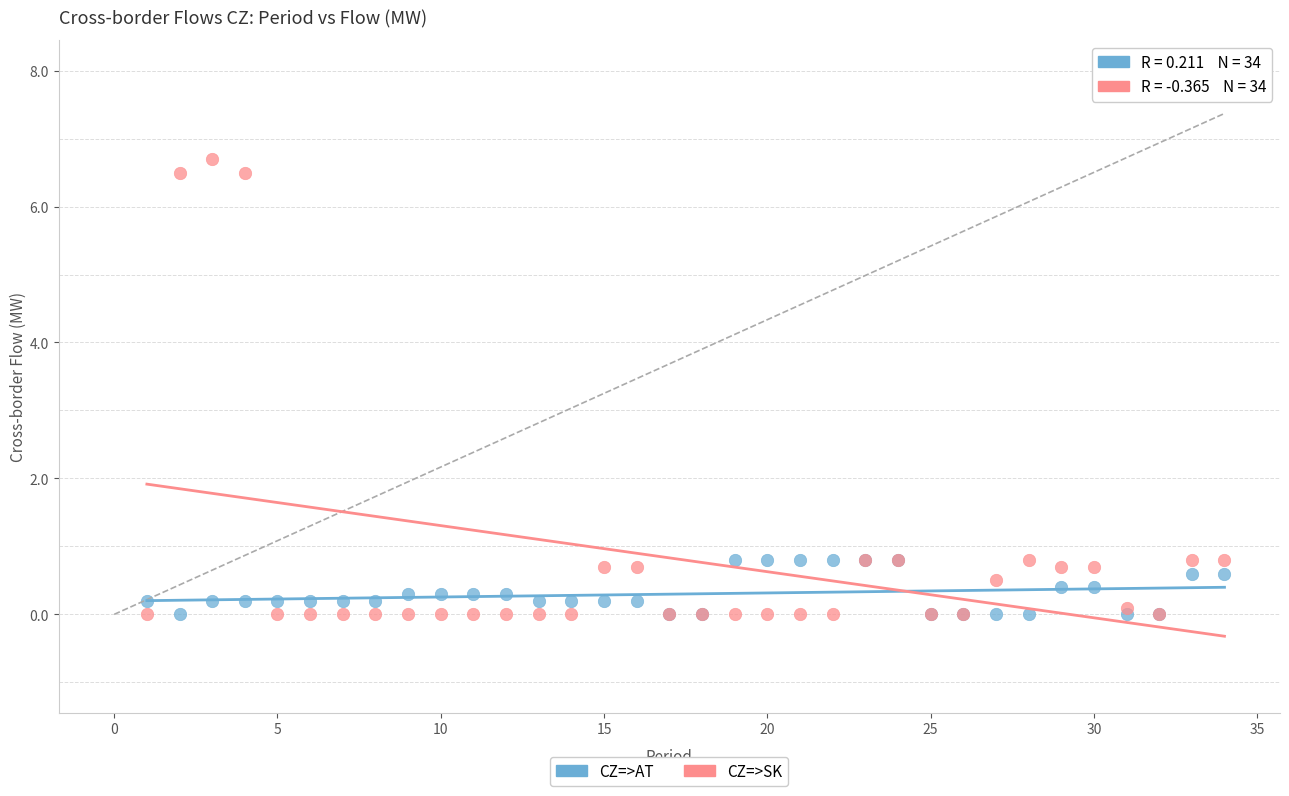

Which series has the widest spread of Y values?

CZ=>SK